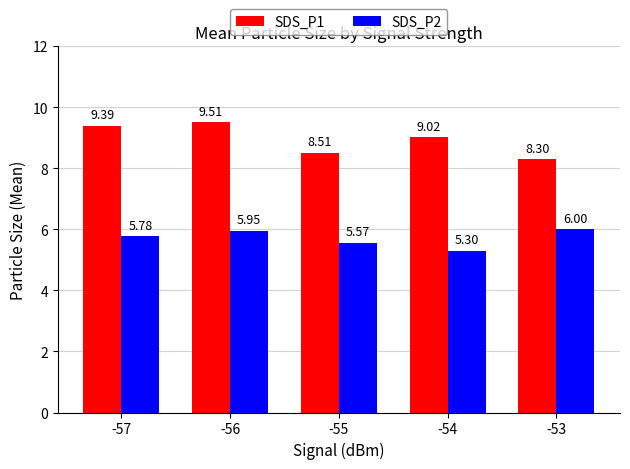

At which category is the sum across all series the highest?

-56